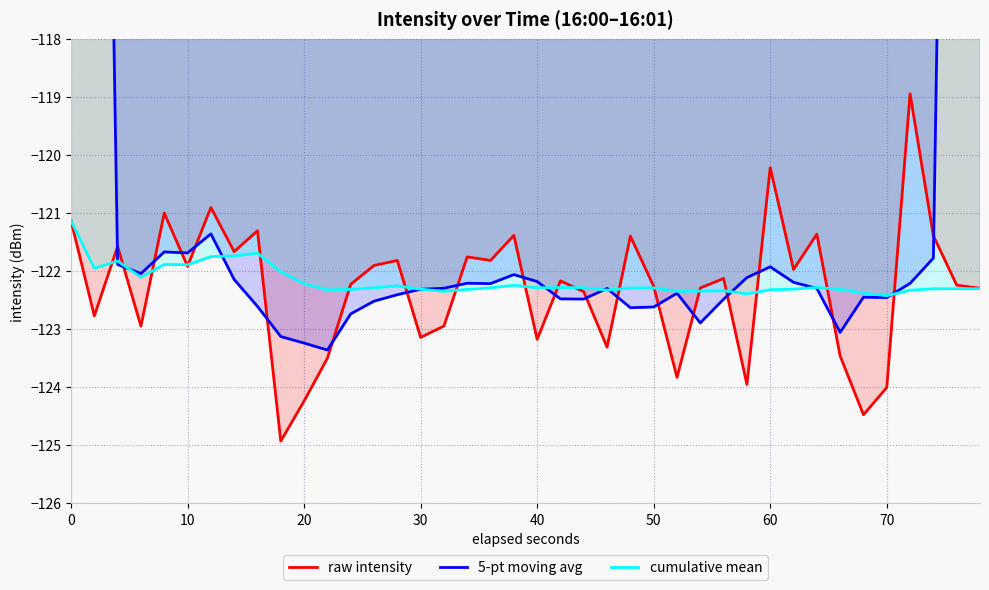

What is the maximum value for cumulative mean?

-121.1